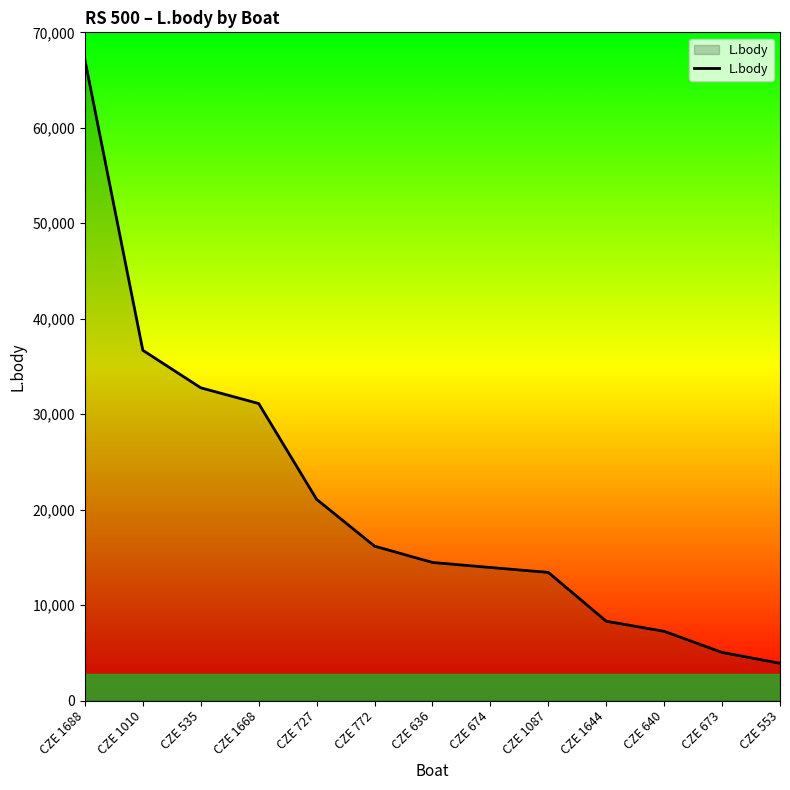

Where is the data nearest to the value 35513?

CZE 1010